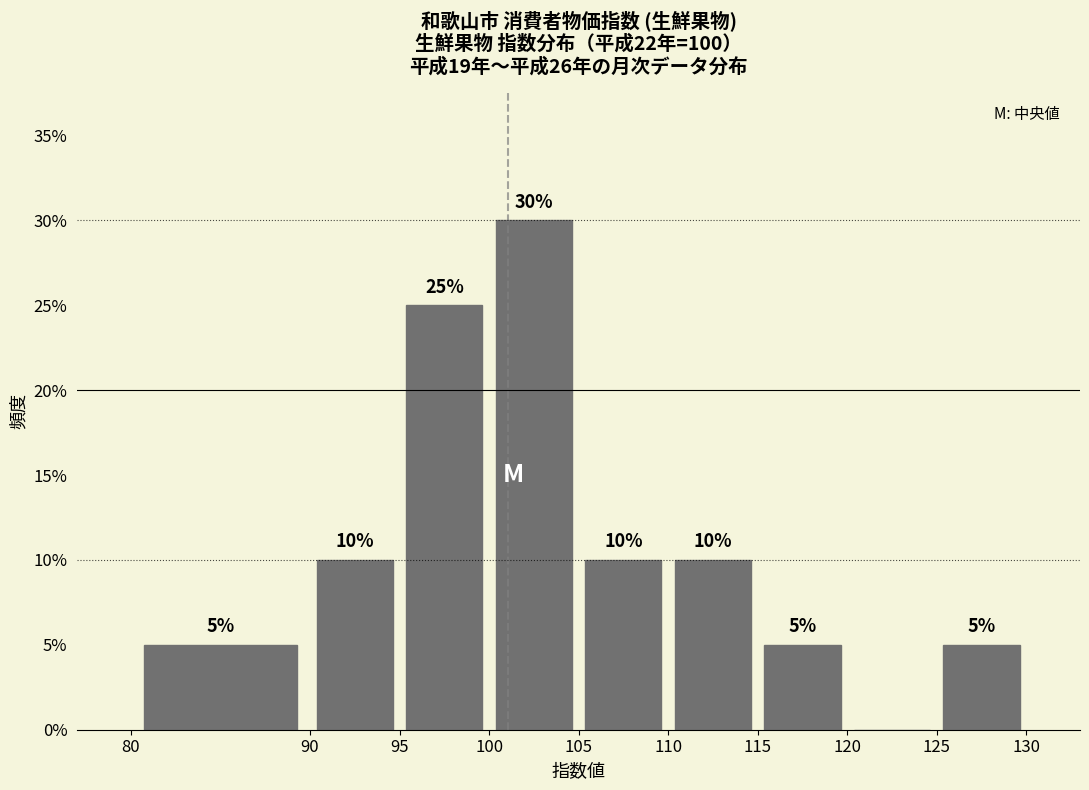

Which range on the x-axis has the tallest bar?

100 to 105